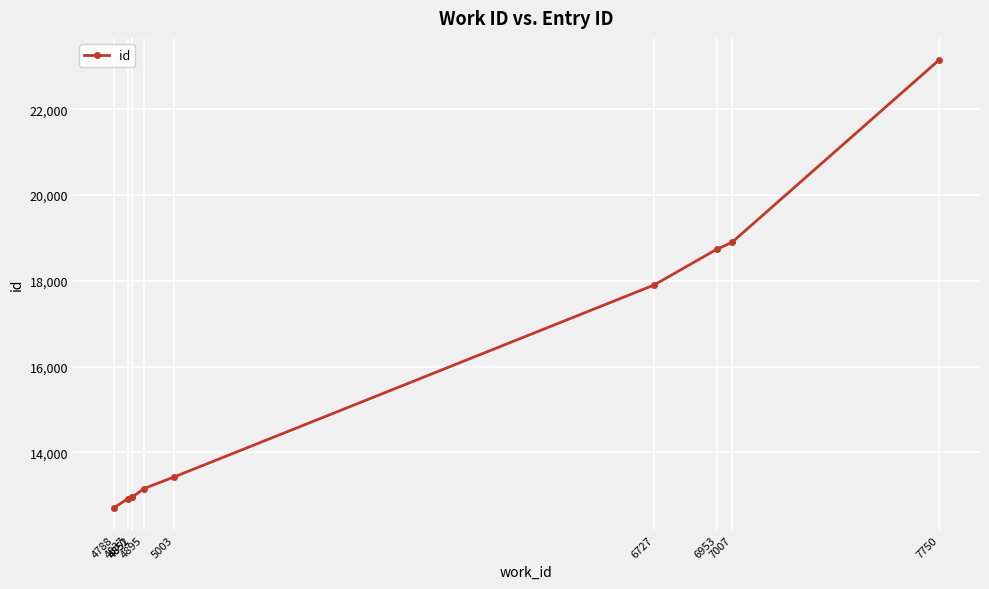

Is this an area chart (filled region under the line)?

No